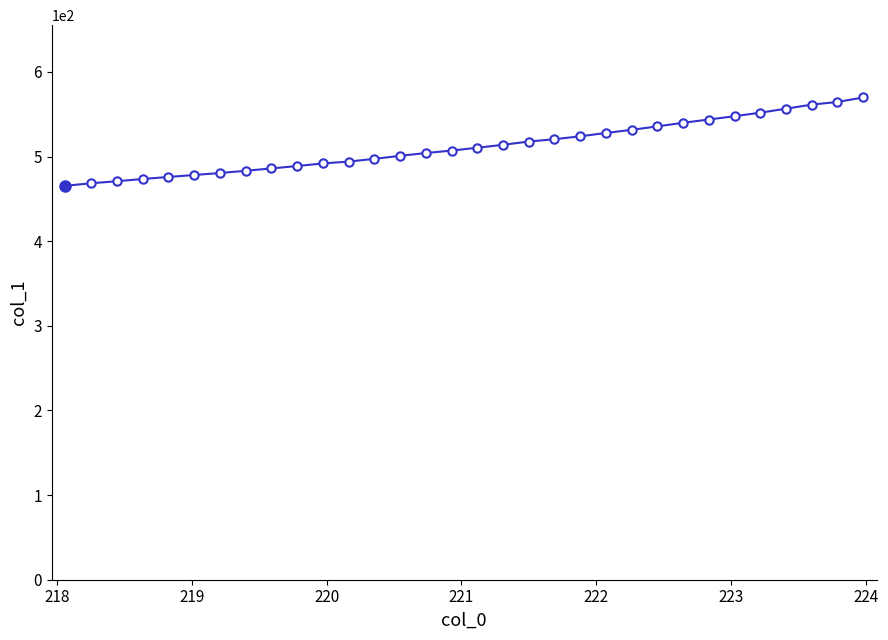

What is the difference between the maximum and minimum values?

104.3